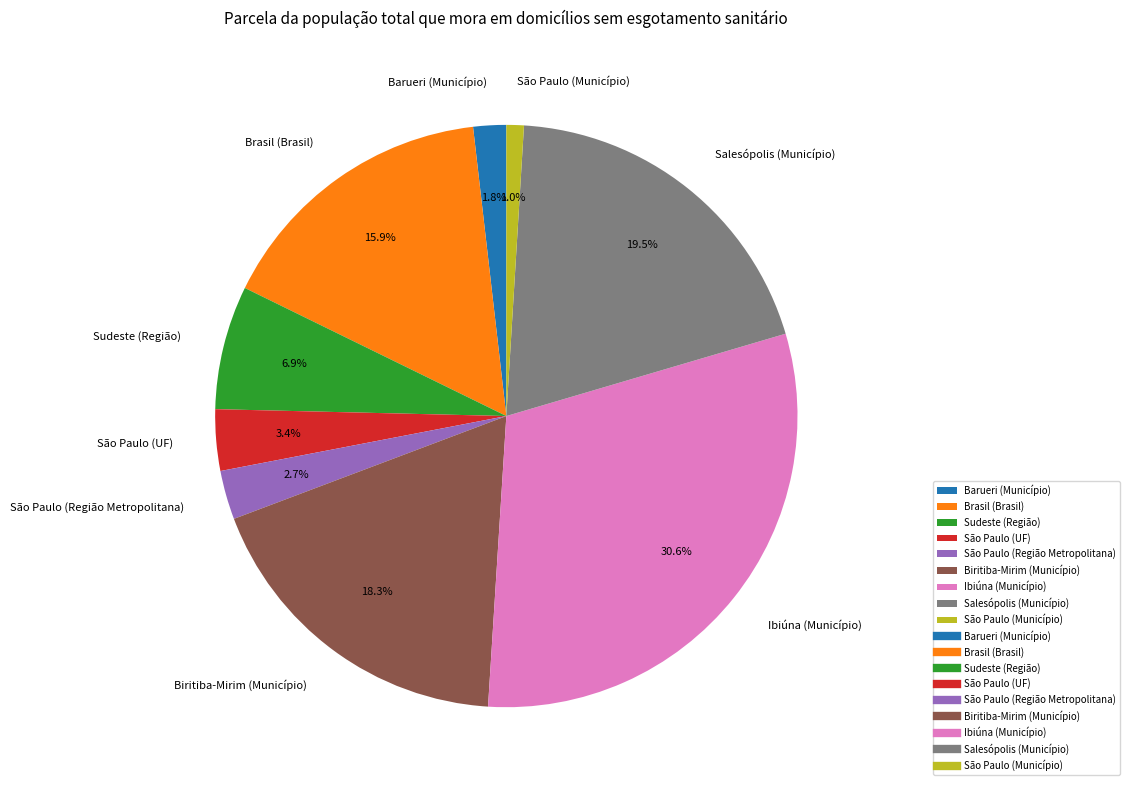

True or false: Biritiba-Mirim (Município) accounts for 18% of the total.

True